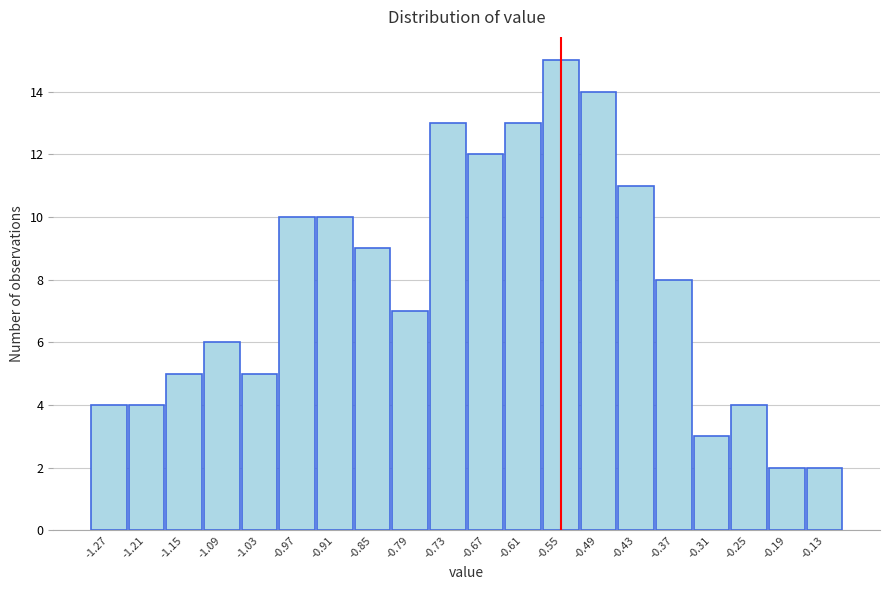

Over which range of the x-axis is the bar tallest?

-0.58 to -0.52